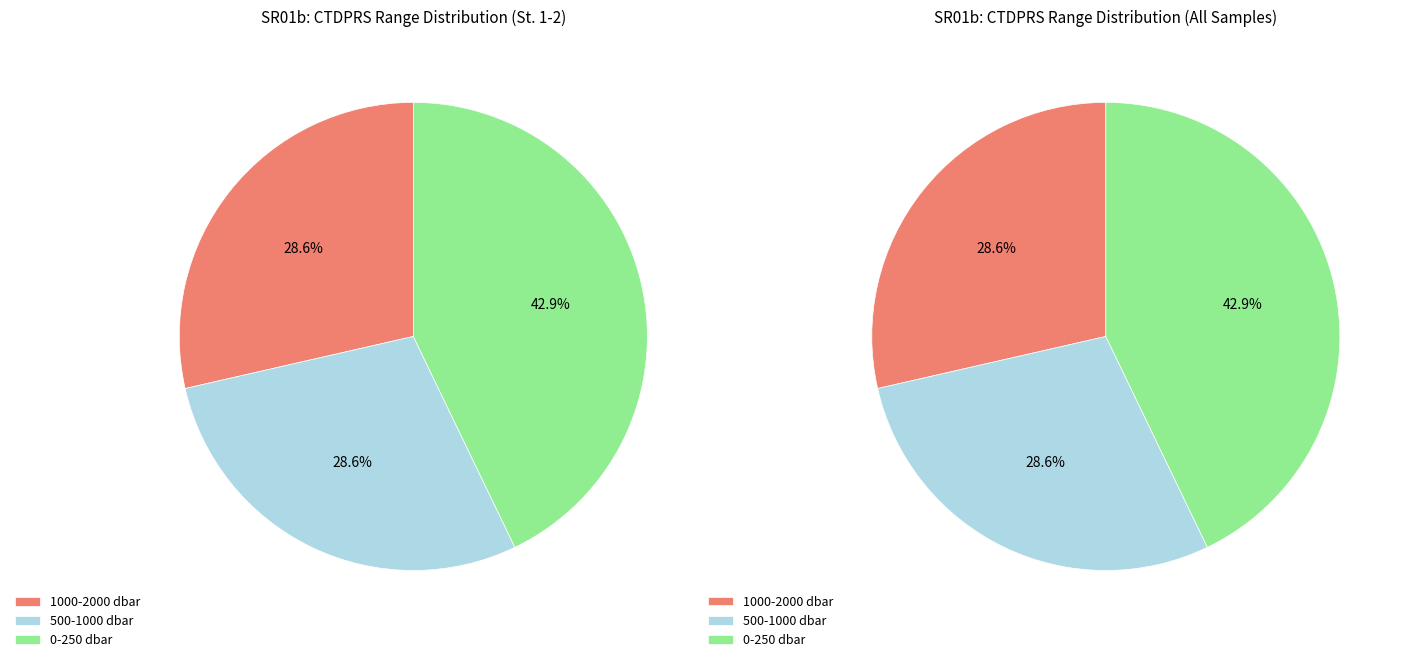

Does any single category account for the majority?

No